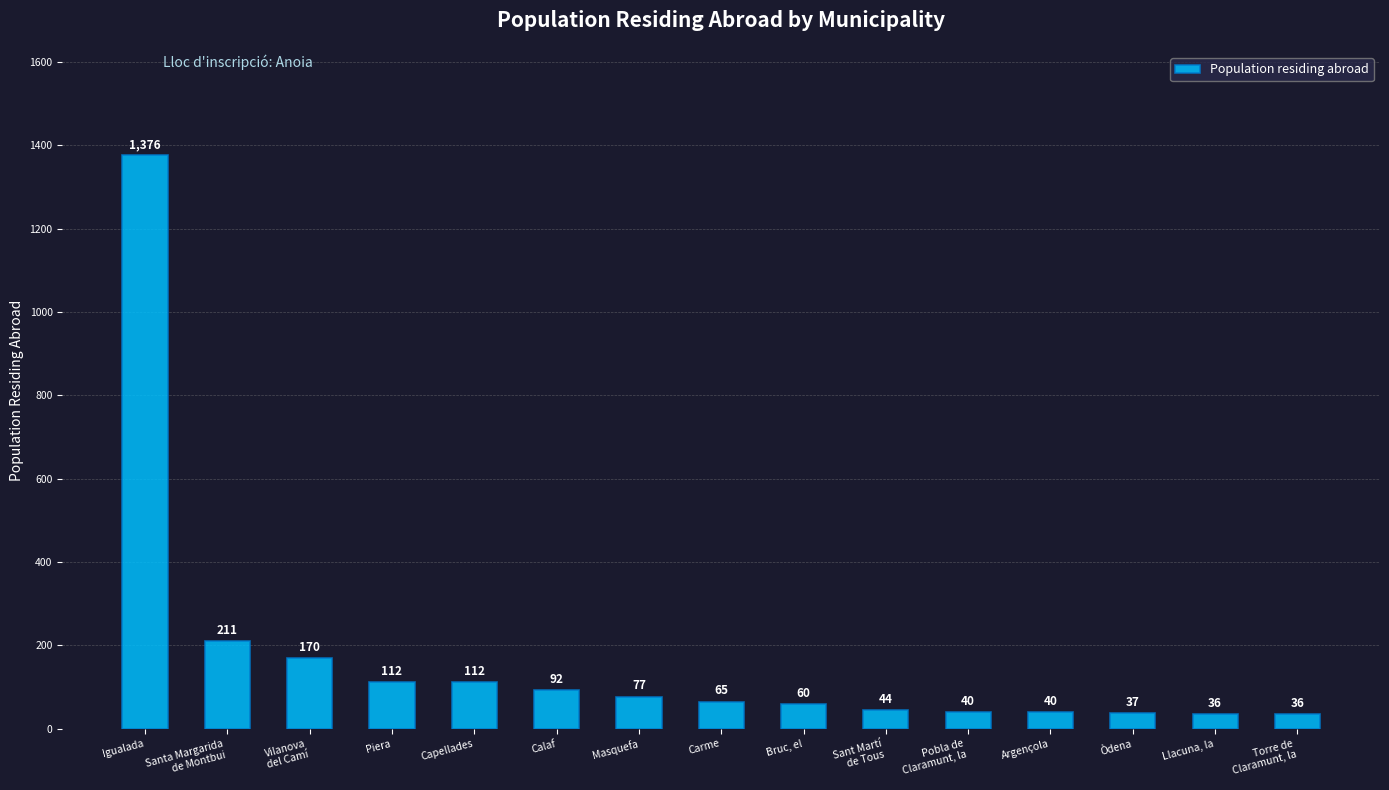

What is the difference between the maximum and minimum values?

1340